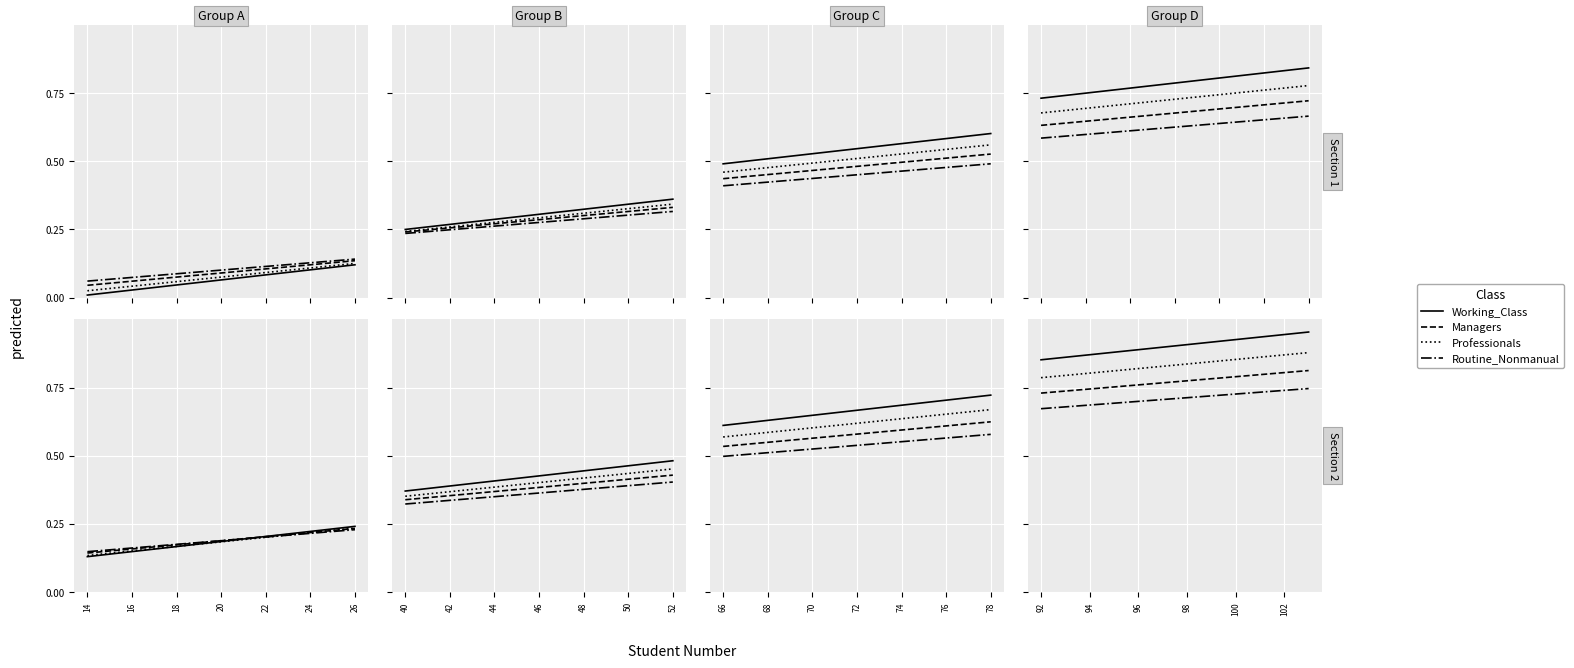

Which category has the lowest value in the Professionals series?

92